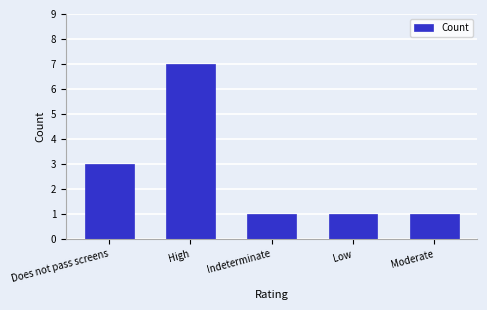

The value at High is 12. True or false?

False